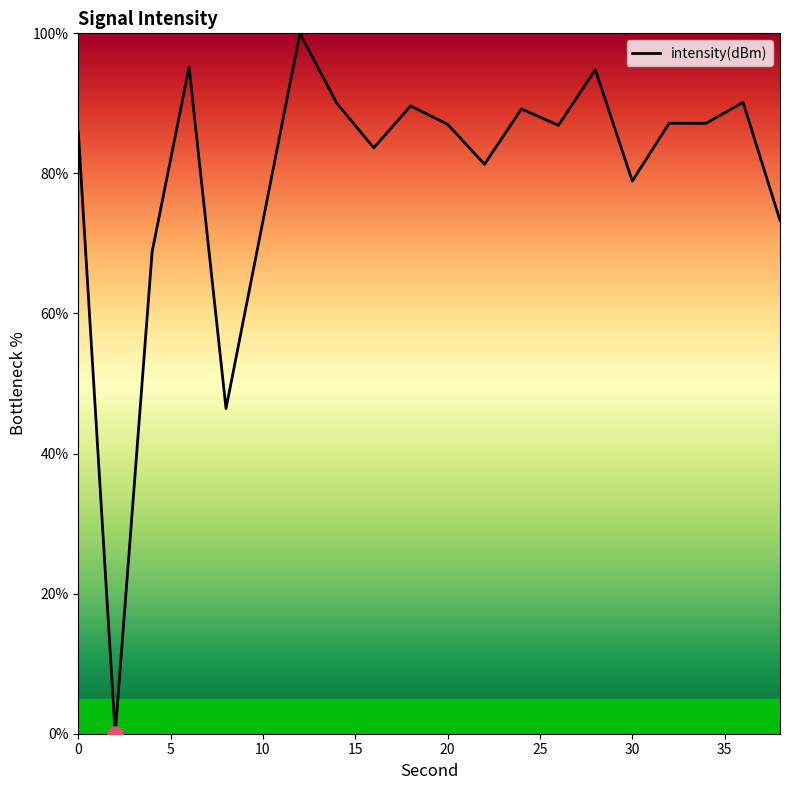

What is the maximum value shown in the chart?

100.0